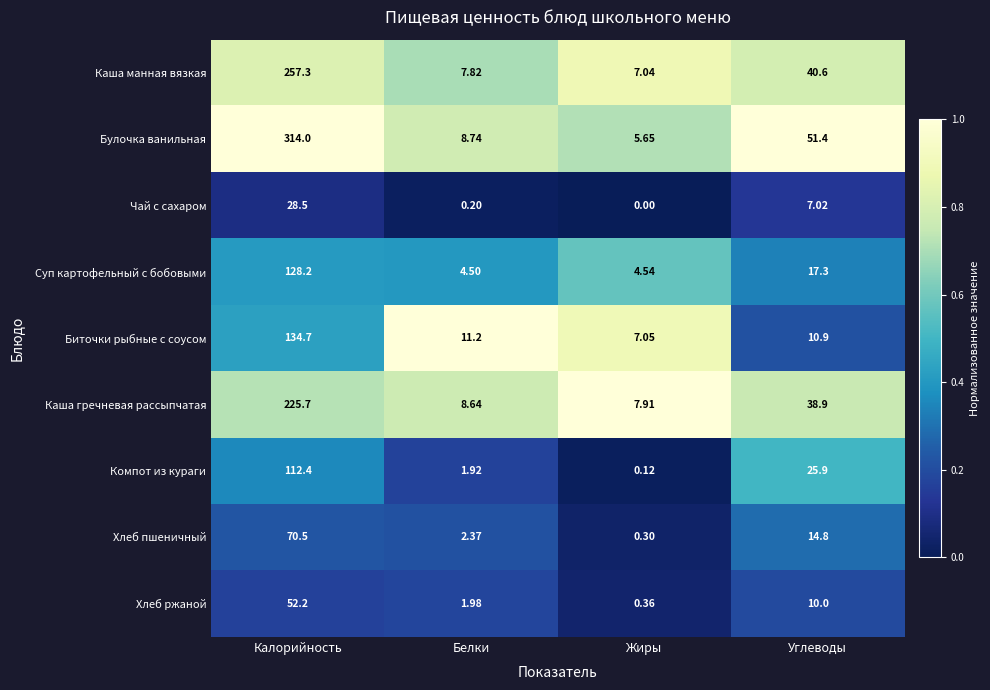

Where does the Суп картофельный с бобовыми series first go above 17?

Калорийность